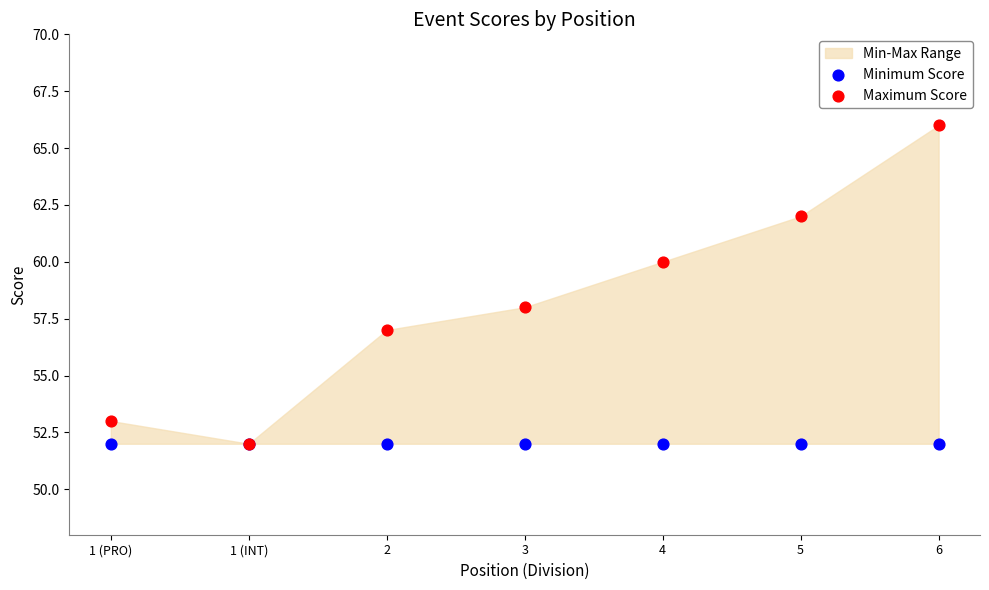

Which series contains the lowest Y value?

Minimum Score